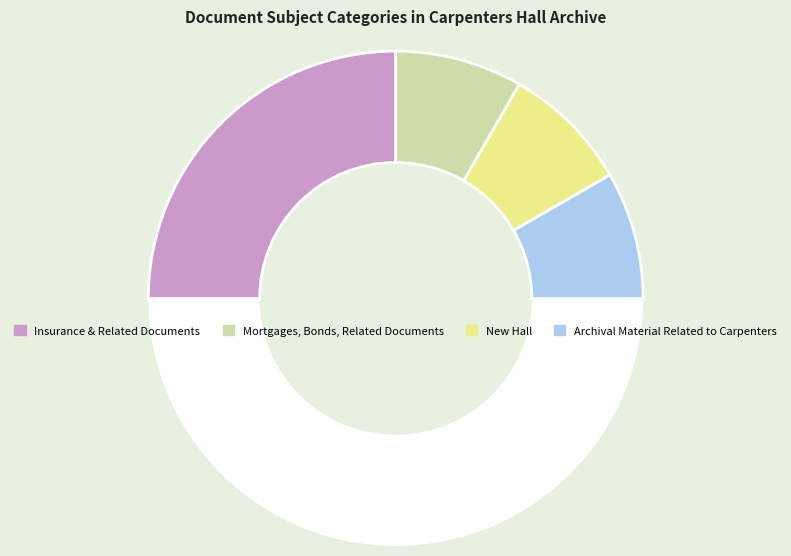

How many segments does this pie chart have?

5